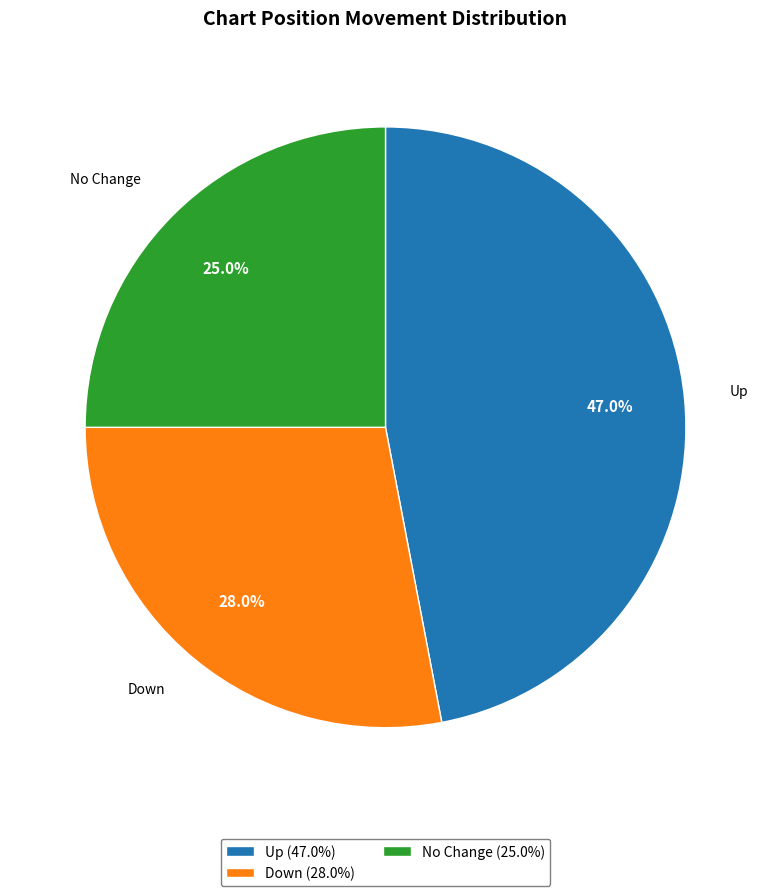

Combined, what portion of the pie is No Change (25.0%) and Down (28.0%)?

53.0%